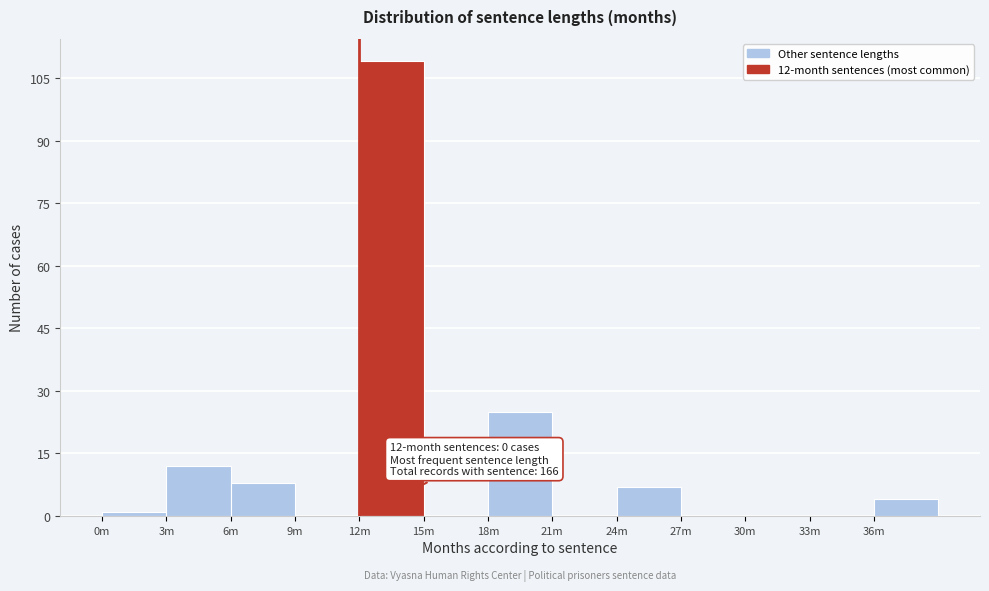

Reading left to right, list all the values displayed in this chart.

0m=1	3m=12	6m=8	9m=0	12m=109	15m=0	18m=25	21m=0	24m=7	27m=0	30m=0	33m=0	36m=4